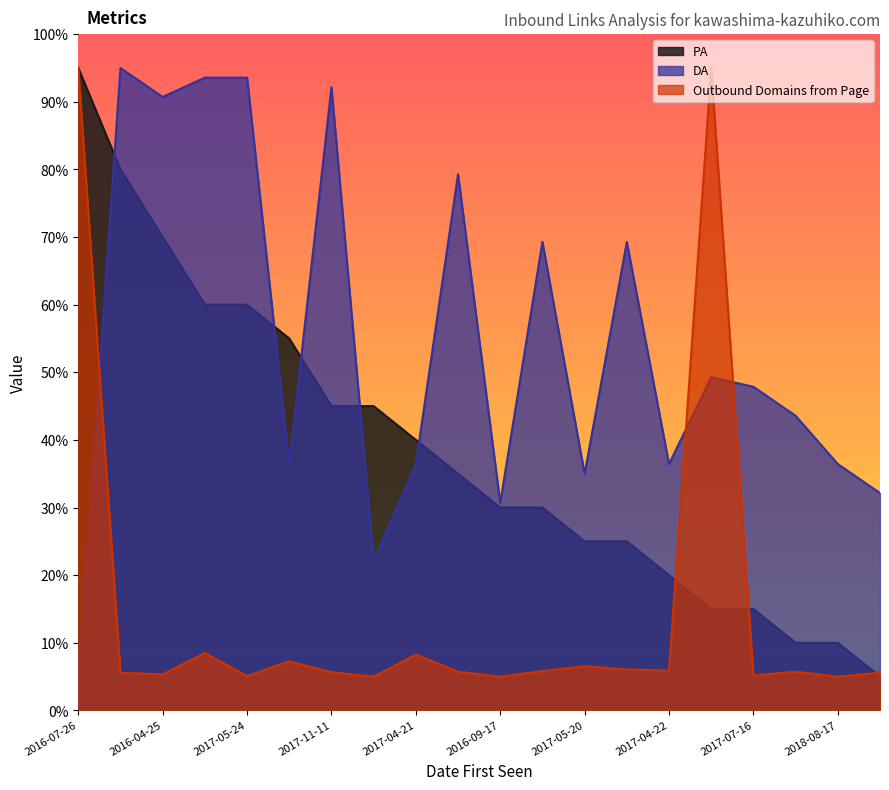

List the series in order of their peak value, lowest first.

PA, Outbound Links from Page, DA